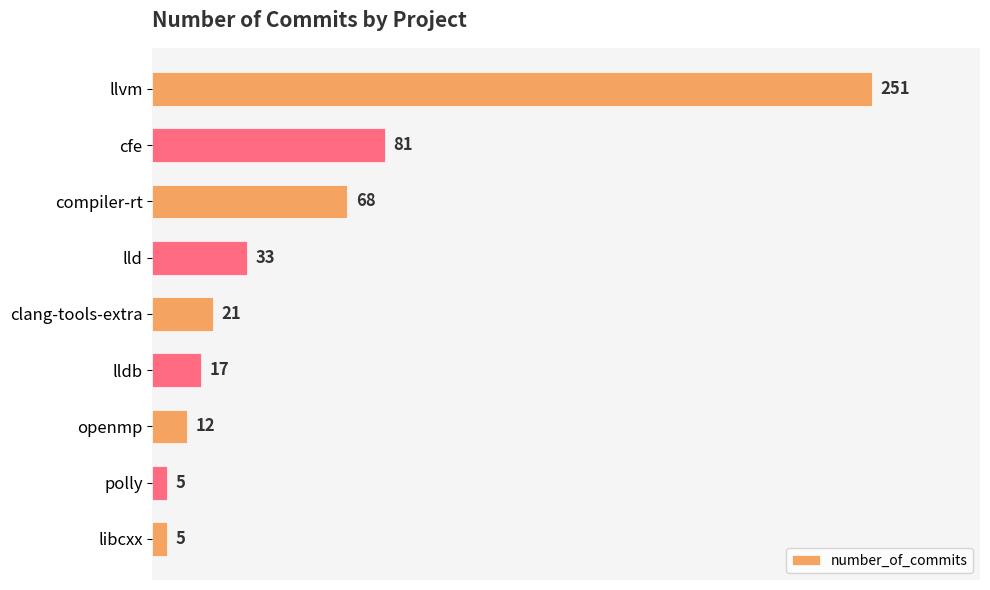

The value at compiler-rt is 68. True or false?

True